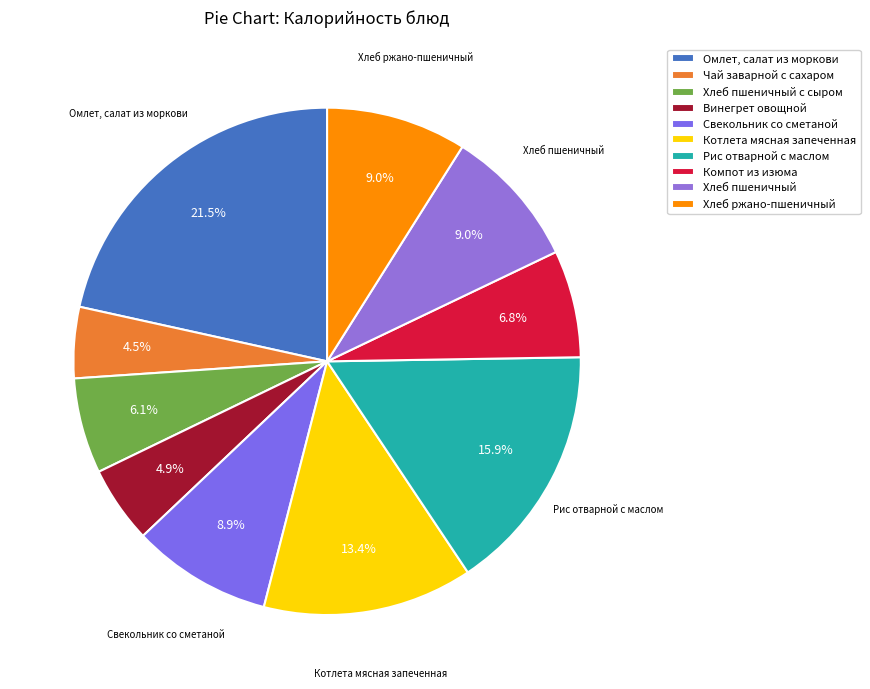

How many segments does this pie chart have?

10